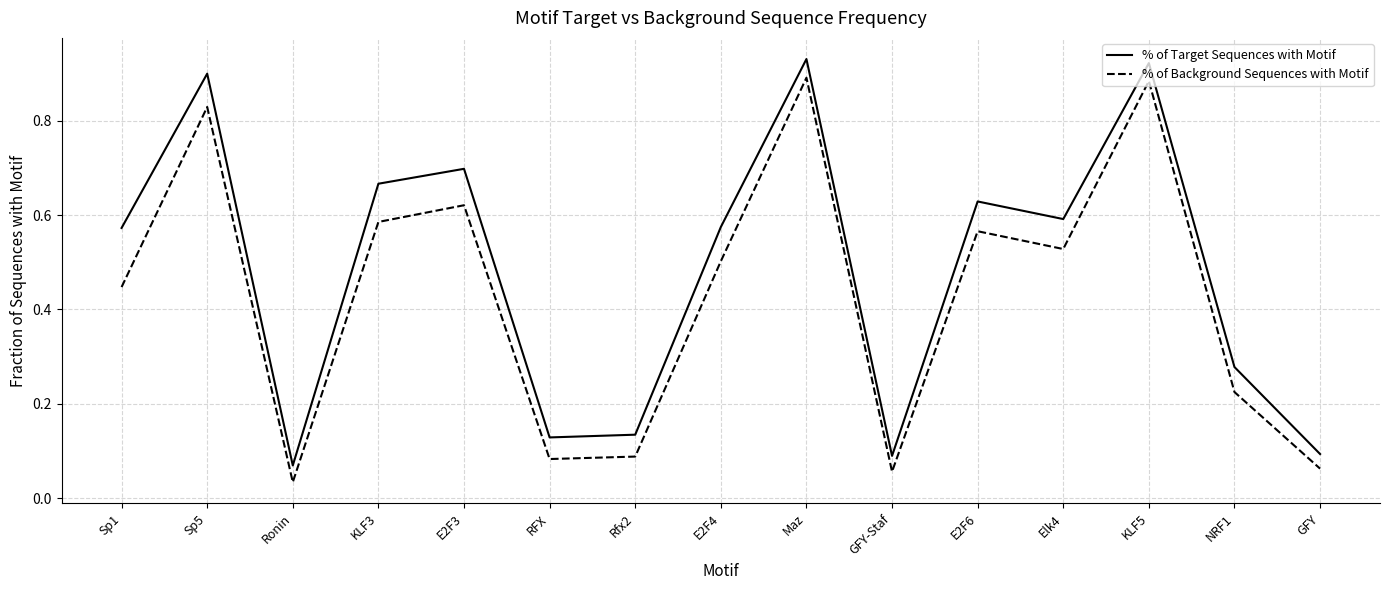

What position from the right is RFX?

10